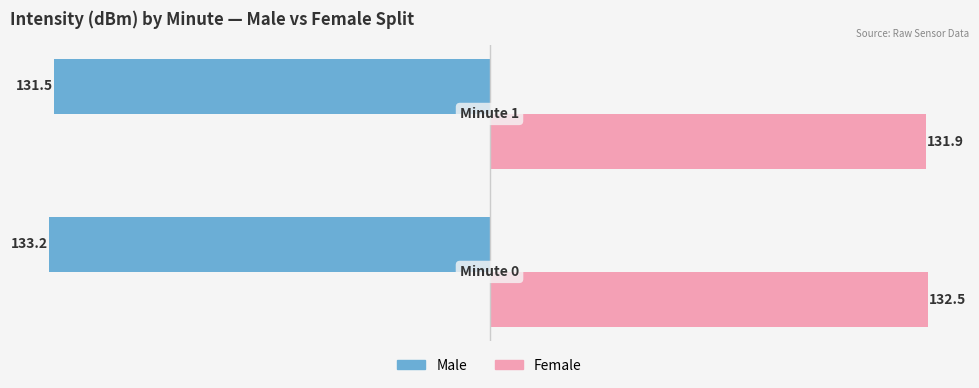

At how many categories does at least one series exceed 55?

2